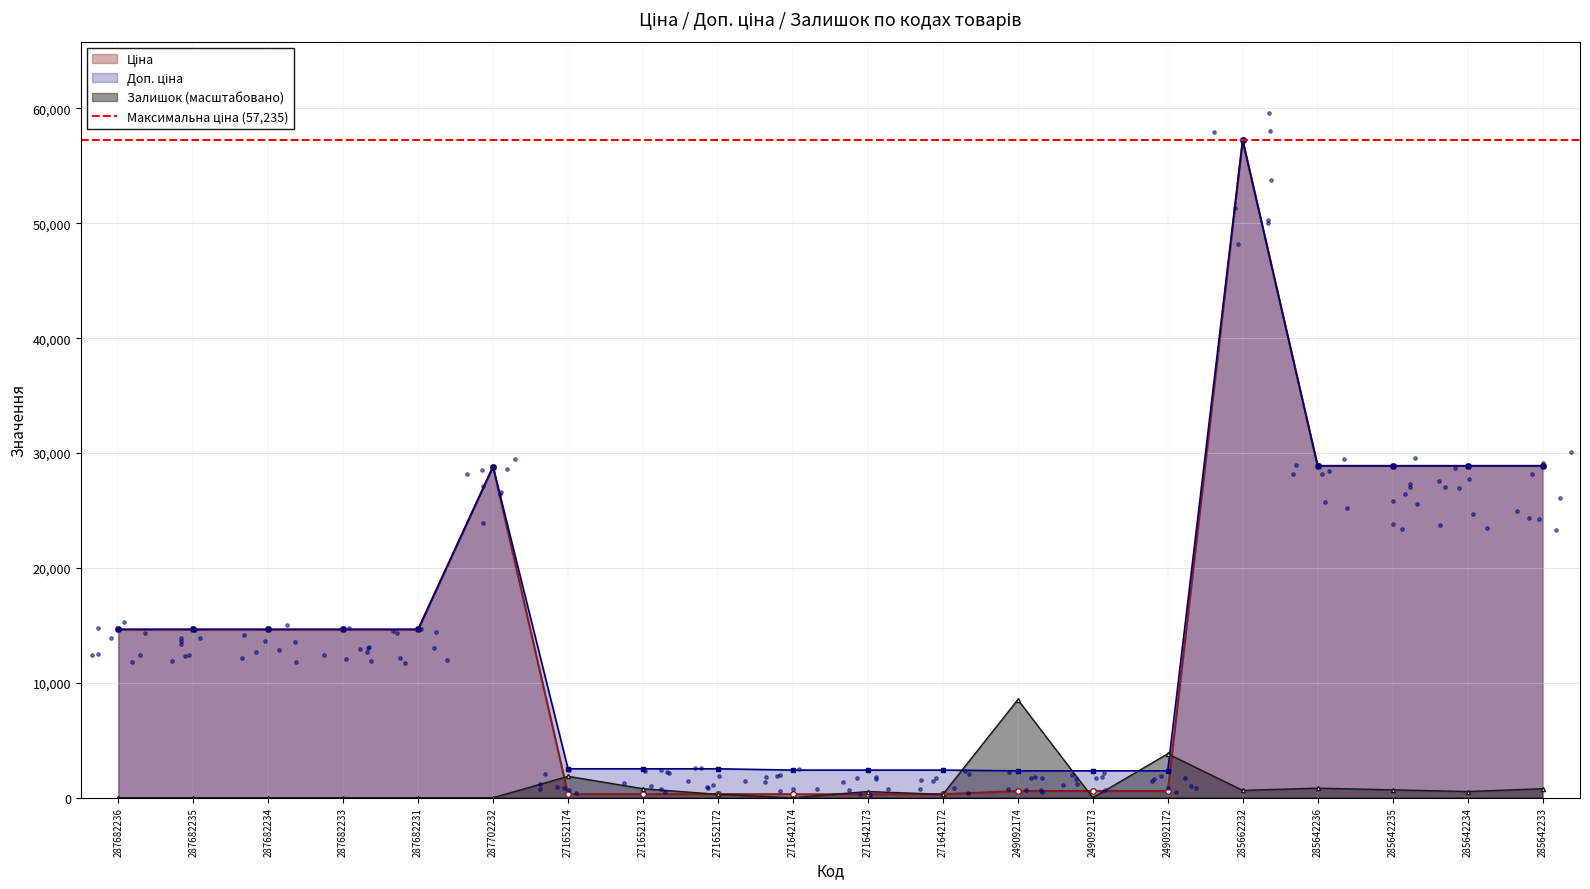

At which category is the sum across all series the highest?

285662232